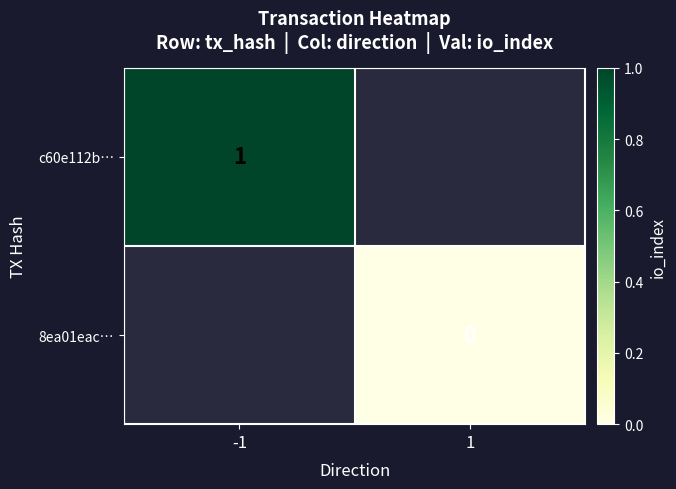

True or false: c60e112b… has a value of 0 at -1.

False